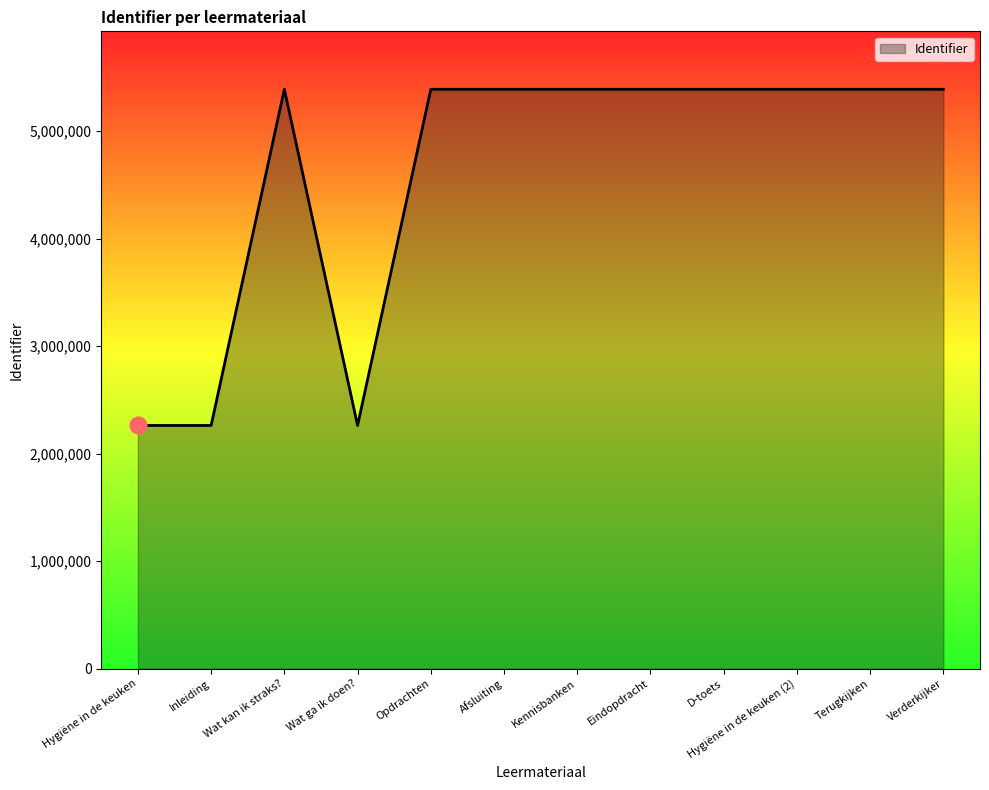

What is the minimum value shown in the chart?

2262429